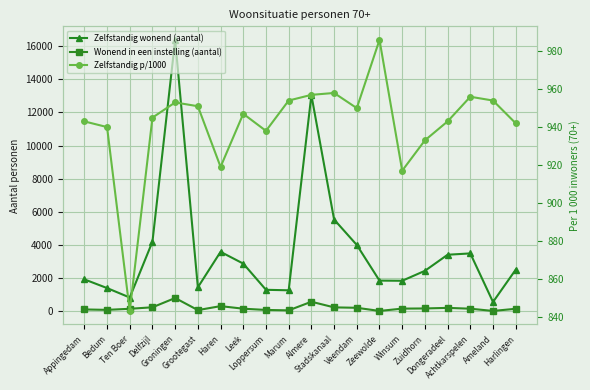

In Zelfstandig p/1000, how many points are higher than both neighbors (excluding endpoints)?

5